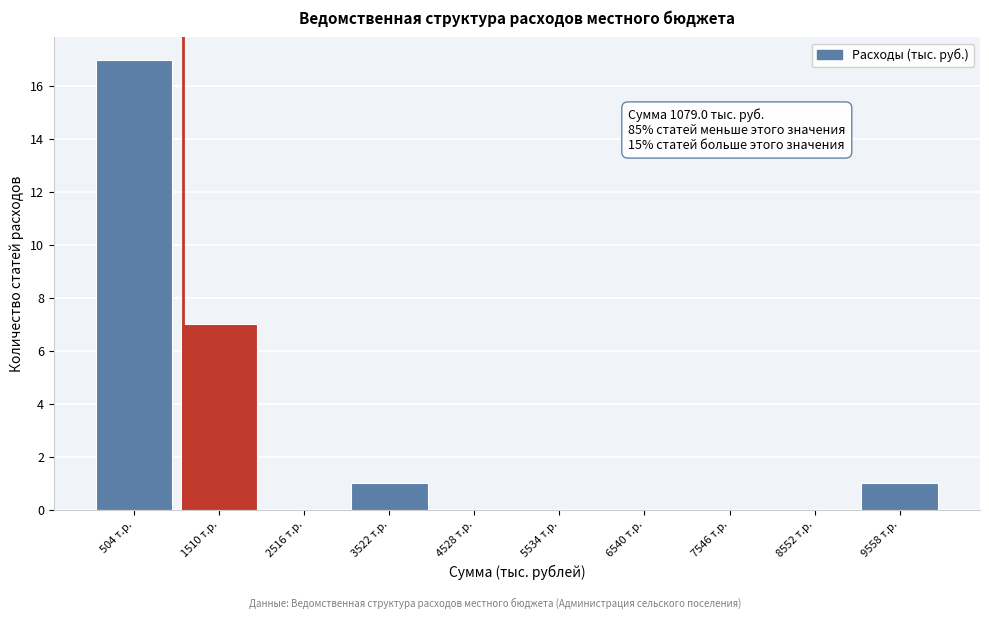

Over which range of the x-axis is the bar tallest?

0 to 1000